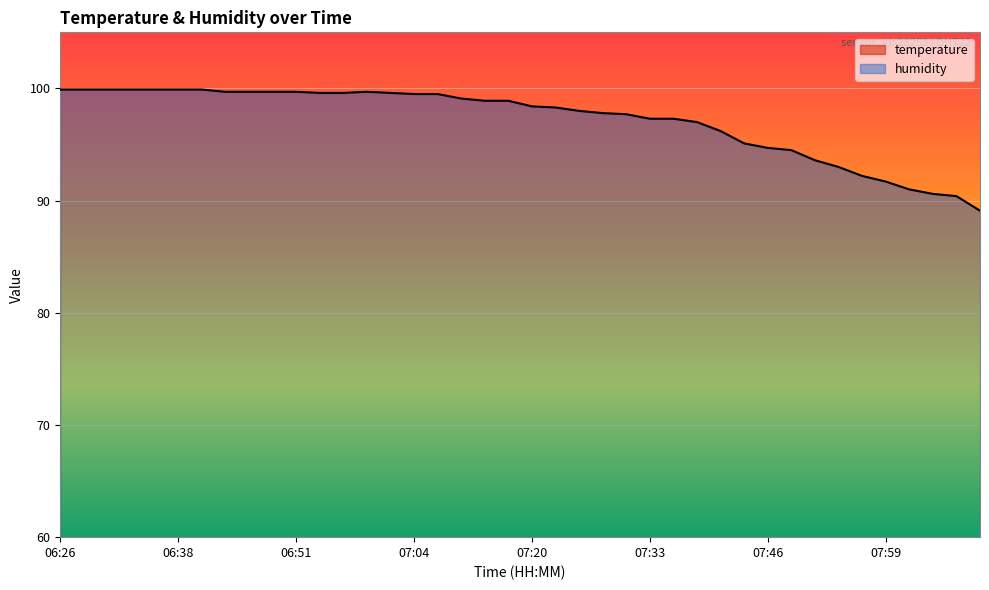

Rank the series by their maximum value, from highest to lowest.

humidity, temperature